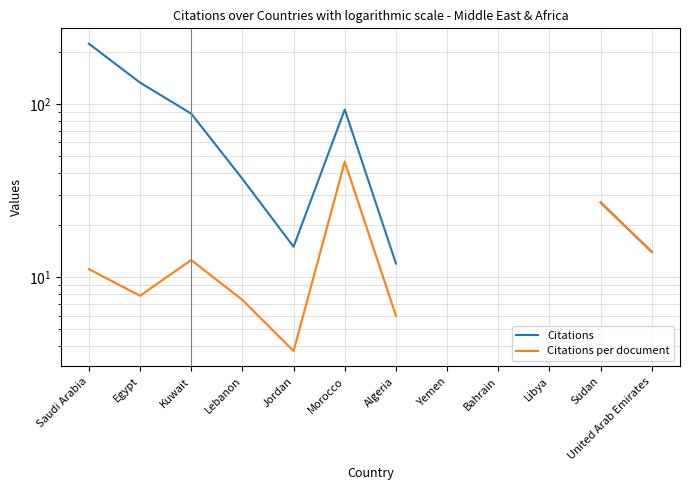

Where does the Citations series first go above 88?

Saudi Arabia